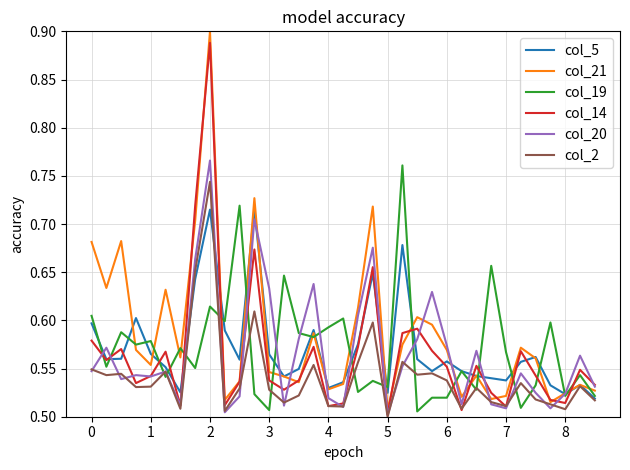

Which series has the widest spread of values?

col_21